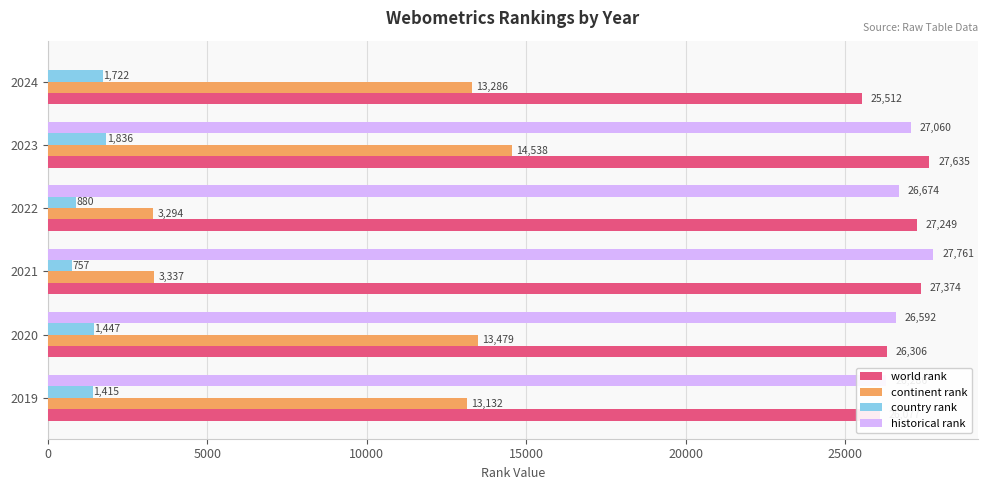

What is the sum of the world rank values at 2019 and 2022?

53326.0